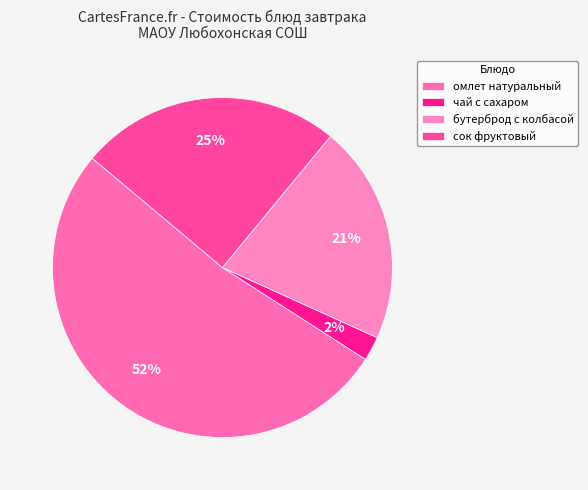

Do сок фруктовый and бутерброд с колбасой together represent more than half of the pie?

No